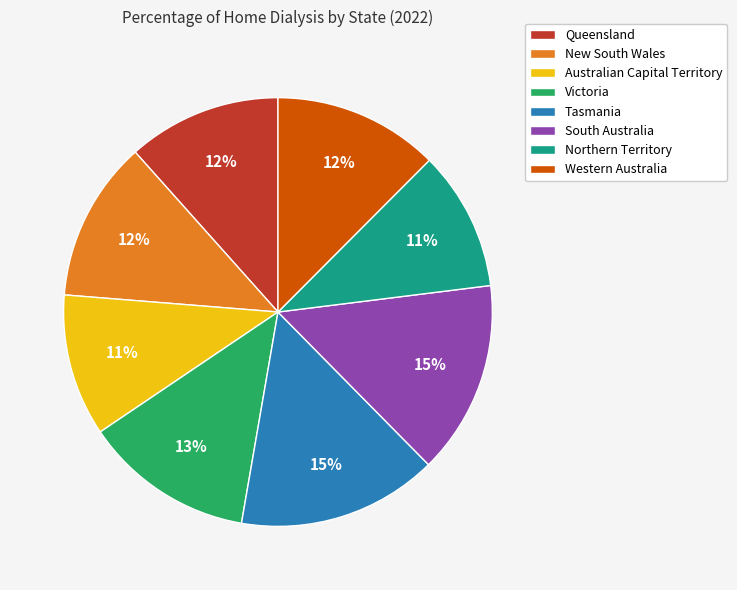

To the nearest percent, what is the difference between the Victoria and Northern Territory slice percentages?

2%